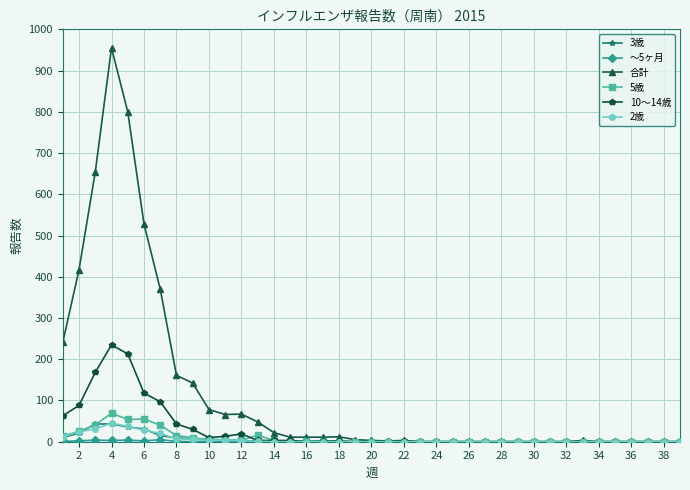

What is the greatest value displayed?

955